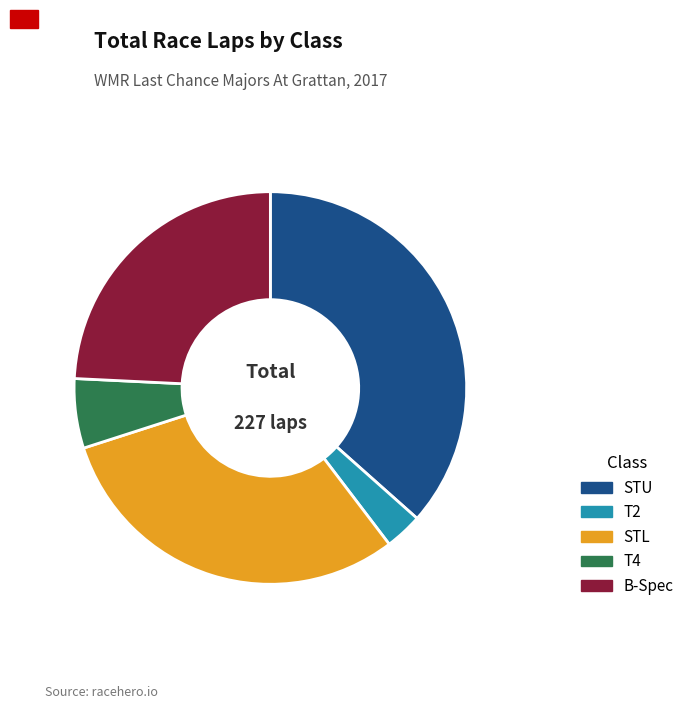

Does B-Spec account for over 50% of the chart?

No